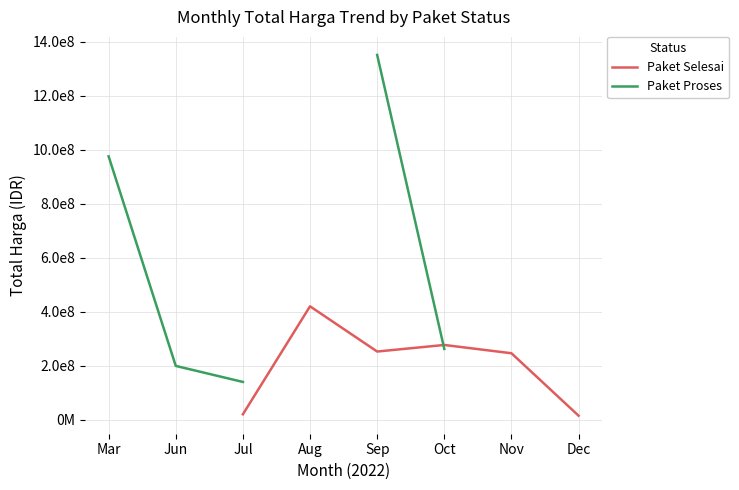

True or false: Paket Proses and Paket Selesai intersect in this chart.

True